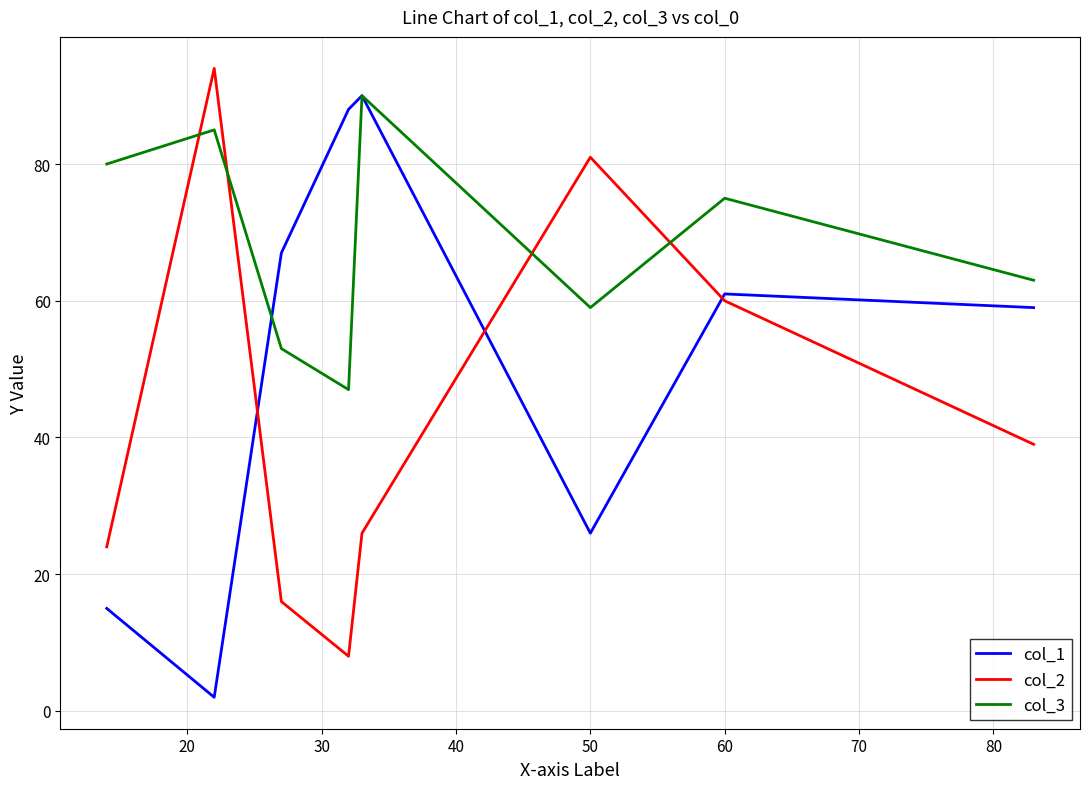

True or false: col_3 has more than 2 interior local peaks.

True